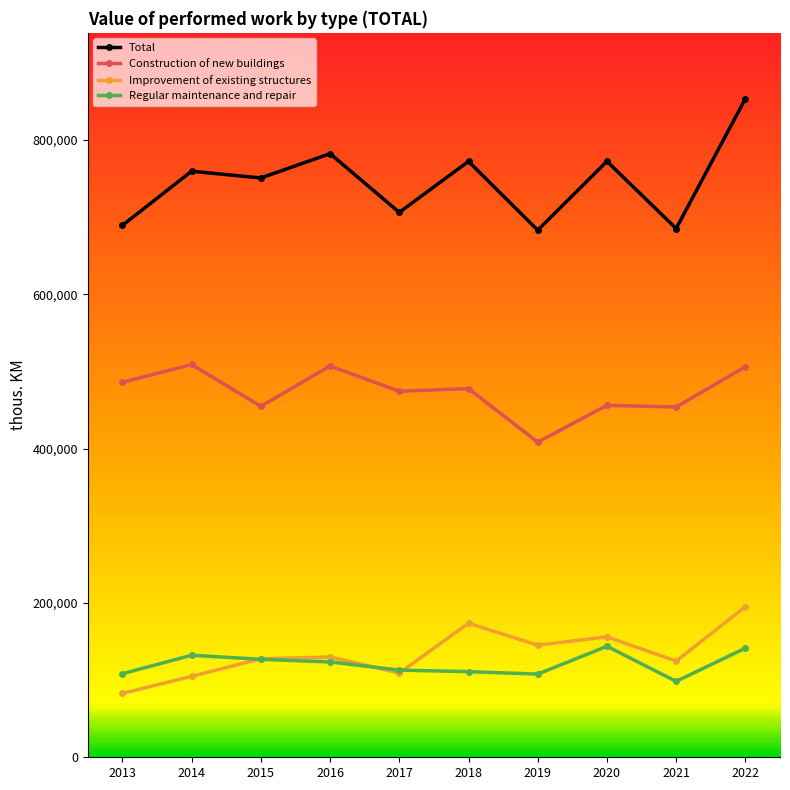

Is it true that Construction of new buildings equals 453930 at 2021?

True